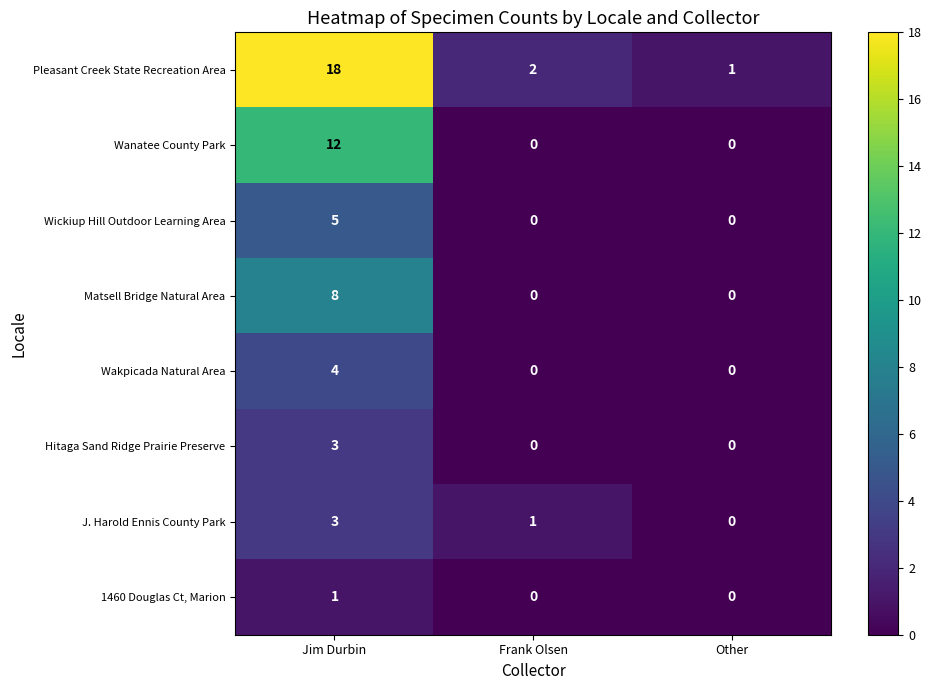

Rank the categories by J. Harold Ennis County Park value from lowest to highest.

Other, Frank Olsen, Jim Durbin